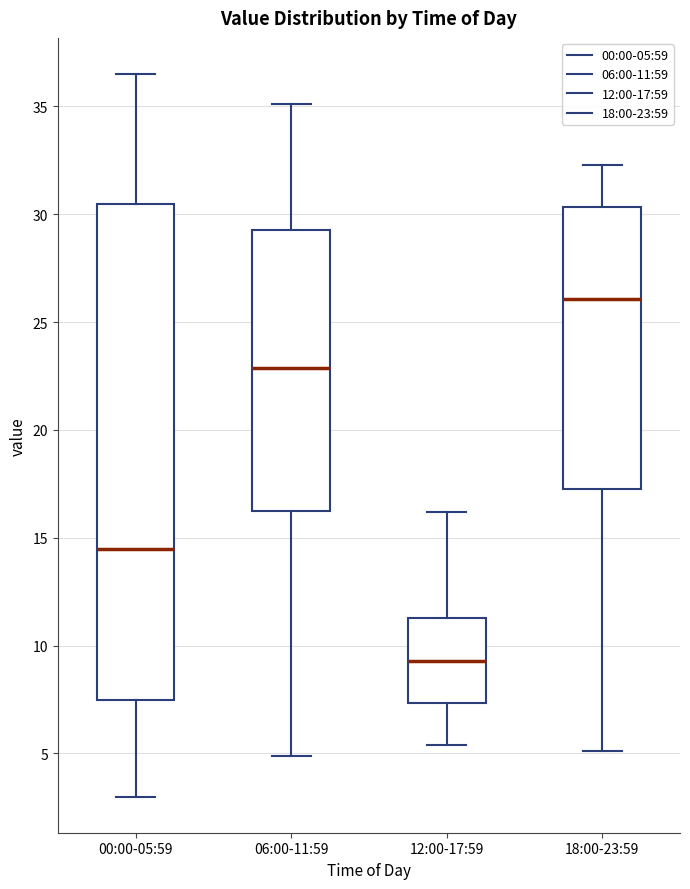

Reading left to right, transcribe this box plot: for each box, give where its median line is, the range the box spans, and where its two whiskers end, as read against the y-axis. The values are not printed on the chart, so give them approximately, as read against the axis.

00:00-05:59: median 14.5, box 7.5 to 30.5, whiskers 3.0 to 36.5
06:00-11:59: median 23.0, box 16.0 to 29.5, whiskers 5.0 to 35.0
12:00-17:59: median 9.5, box 7.5 to 11.5, whiskers 5.5 to 16.0
18:00-23:59: median 26.0, box 17.5 to 30.5, whiskers 5.0 to 32.5